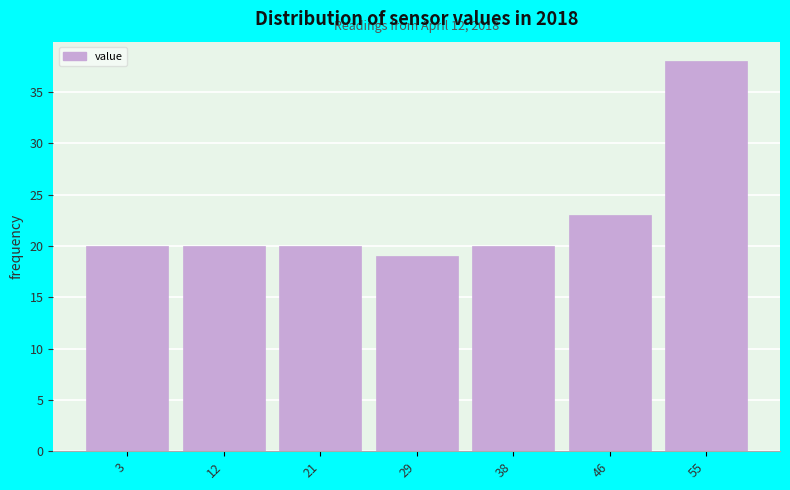

Reading left to right, list all the values displayed in this chart.

3=20	12=20	21=20	29=19	38=20	46=23	55=38